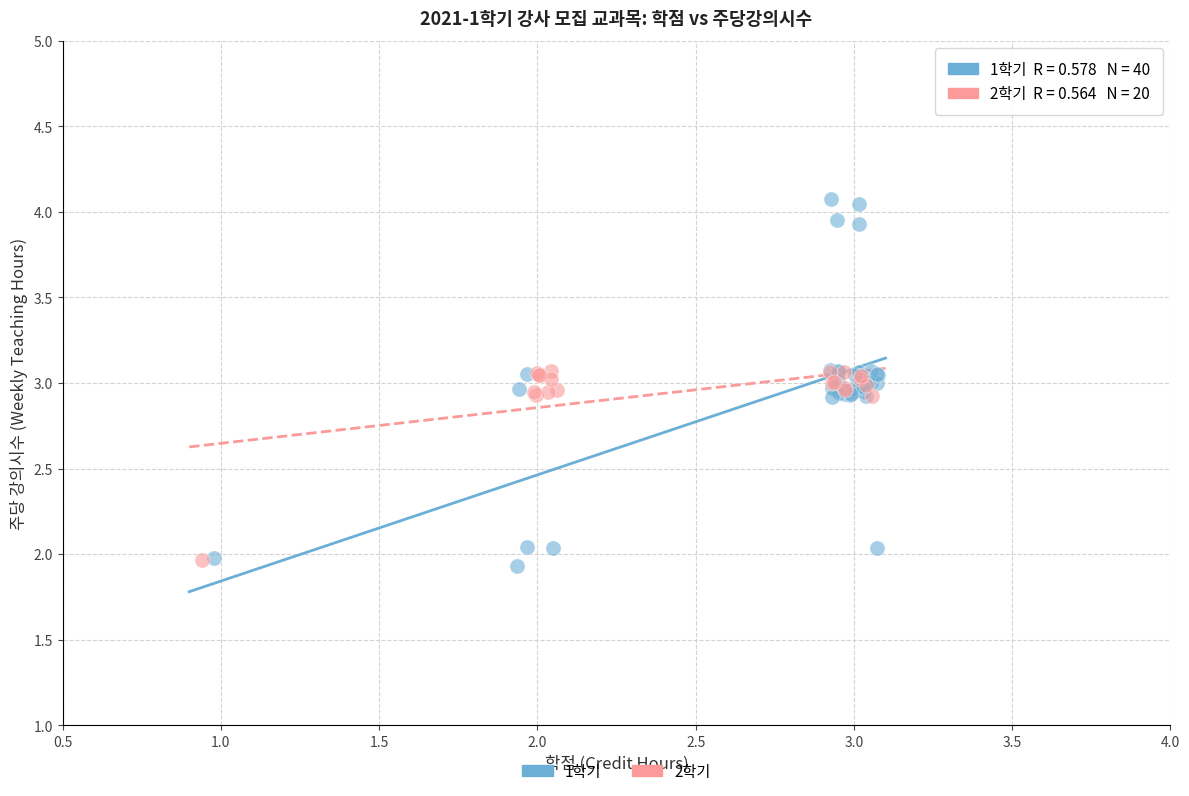

Which series has the widest spread of Y values?

1학기